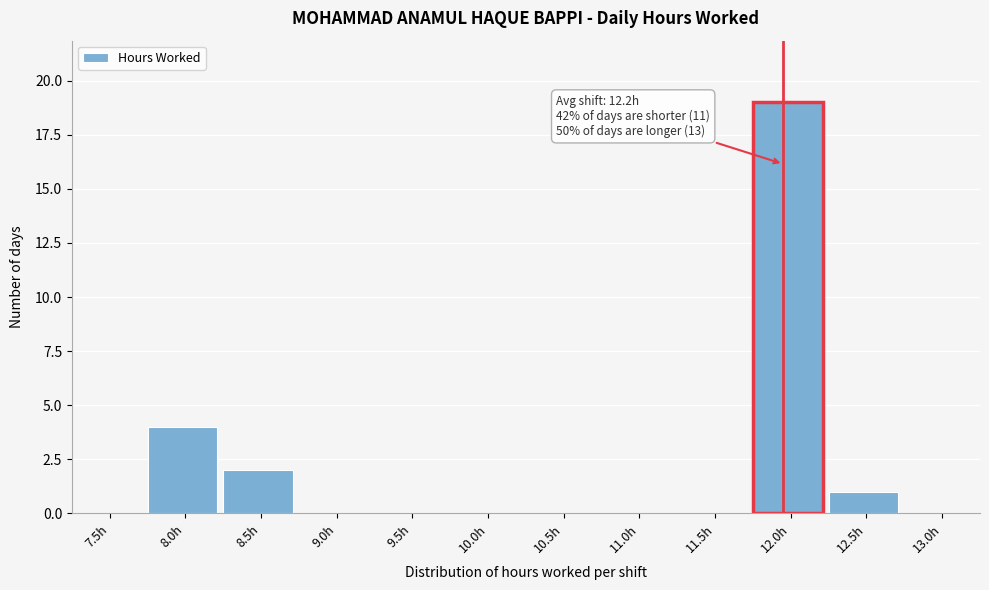

Reading left to right, list all the values displayed in this chart.

7.5h=0	8.0h=4	8.5h=2	9.0h=0	9.5h=0	10.0h=0	10.5h=0	11.0h=0	11.5h=0	12.0h=19	12.5h=1	13.0h=0